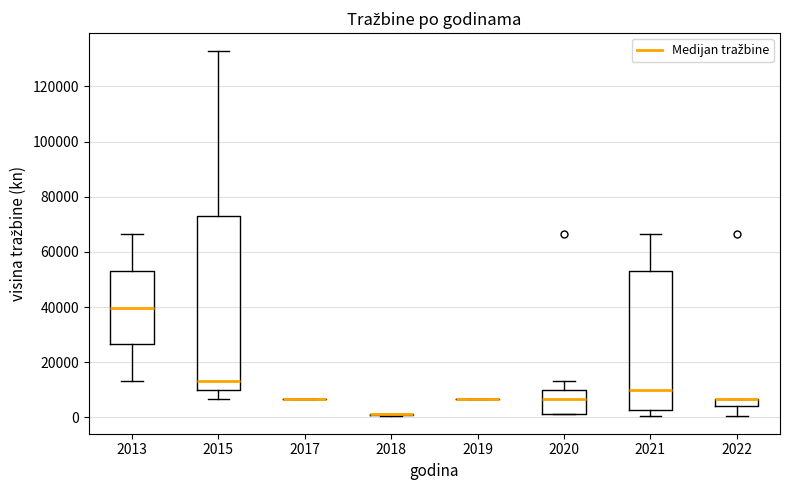

Comparing the boxes themselves (not the whiskers), which one is the tallest?

2015